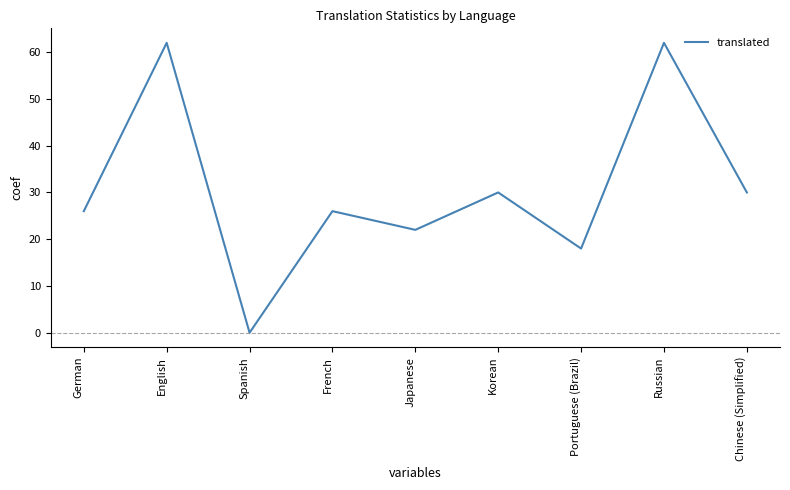

What is the greatest value displayed?

62